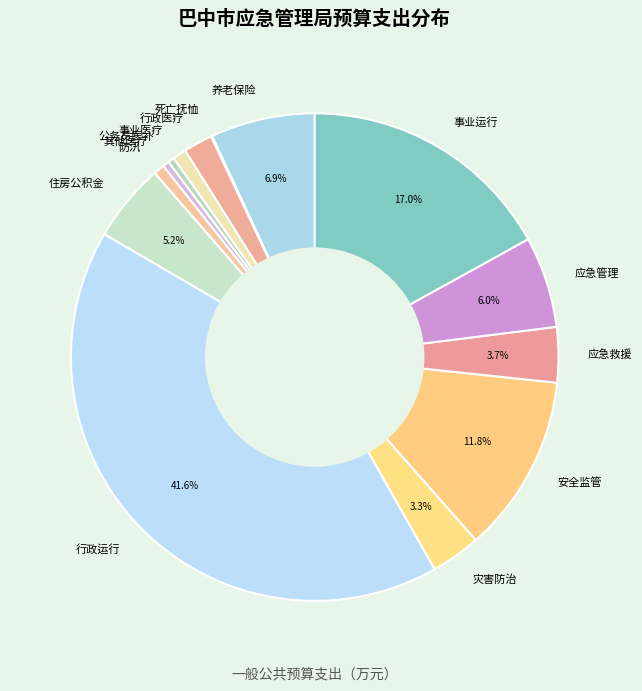

Is 其他医疗 the majority of the pie?

No